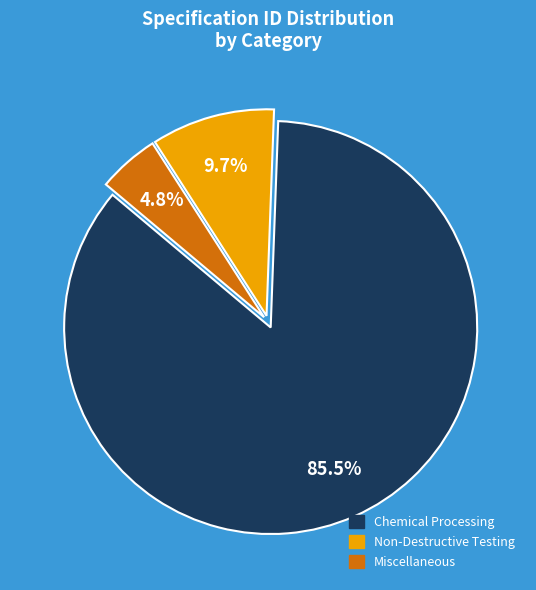

Is there any slice that represents more than half of the pie?

Yes